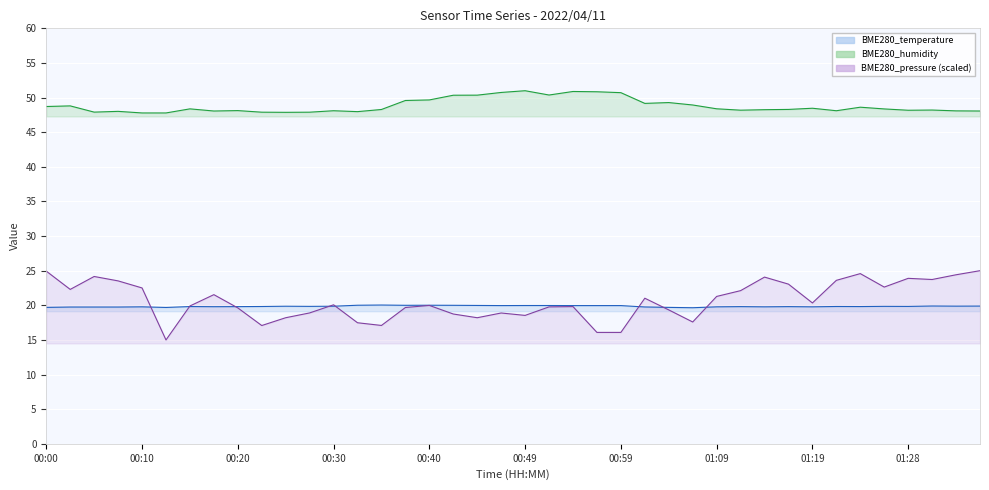

Reading left to right, transcribe all the data shown in this chart.

BME280_temperature: 19.7	19.8	19.8	19.8	19.8	19.7	19.8	19.8	19.8	19.8	19.9	19.9	19.9	20.0	20.0	20.0	20.0	20.0	20.0	20.0	20.0	20.0	20.0	20.0	20.0	19.8	19.7	19.6	19.8	19.8	19.8	19.8	19.8	19.8	19.8	19.9	19.8	19.9	19.9	19.9
BME280_humidity: 48.7	48.8	47.9	48.0	47.8	47.8	48.4	48.1	48.1	47.9	47.9	47.9	48.1	48.0	48.3	49.6	49.7	50.3	50.4	50.7	51.0	50.4	50.9	50.8	50.7	49.2	49.3	48.9	48.4	48.2	48.2	48.3	48.5	48.1	48.6	48.4	48.2	48.2	48.1	48.1
BME280_pressure_scaled: 24.9	22.3	24.2	23.5	22.5	15.0	19.9	21.5	19.6	17.1	18.2	18.9	20.1	17.5	17.1	19.7	20.0	18.7	18.2	18.9	18.5	19.8	19.8	16.1	16.1	21.0	19.3	17.6	21.3	22.1	24.1	23.1	20.3	23.6	24.6	22.6	23.9	23.7	24.4	25.0